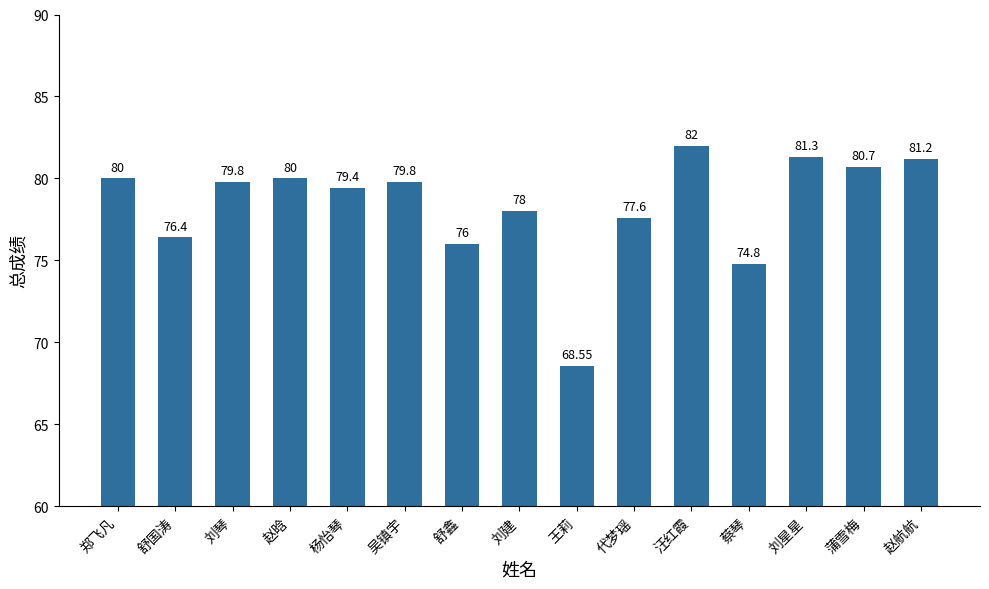

What is the change in value from 郑飞凡 to 蔡琴?

-5.2